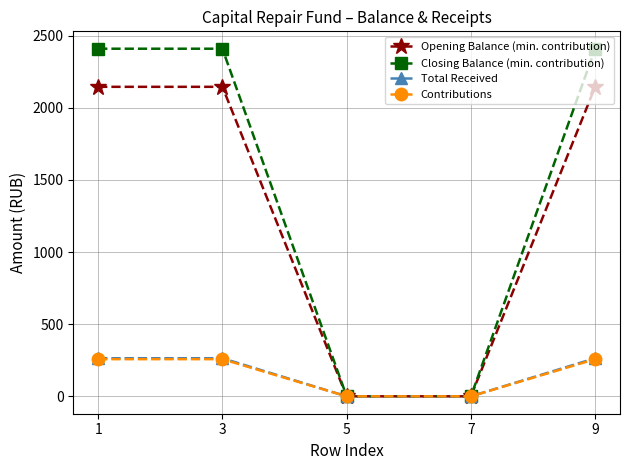

How many distinct data groups are displayed?

4